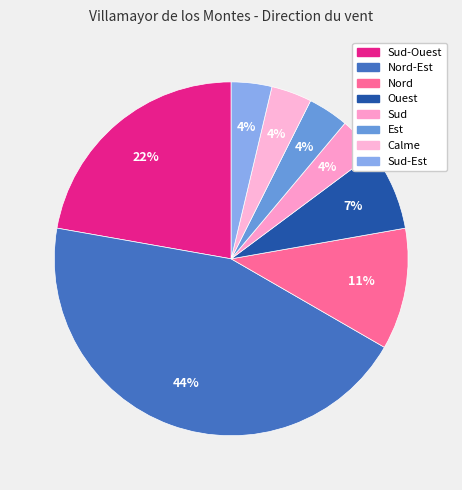

How many segments does this pie chart have?

8